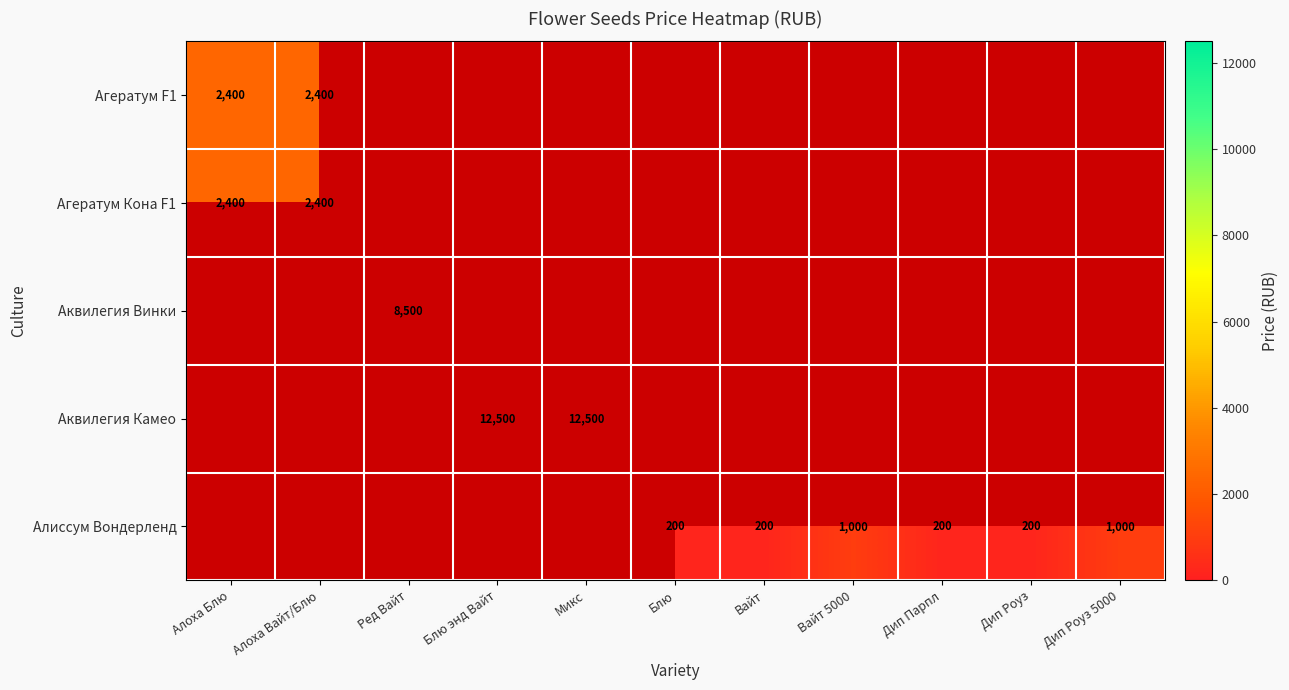

Is the value of Аквилегия Камео at Блю энд Вайт greater than the value of Аквилегия Винки at Ред Вайт?

Yes